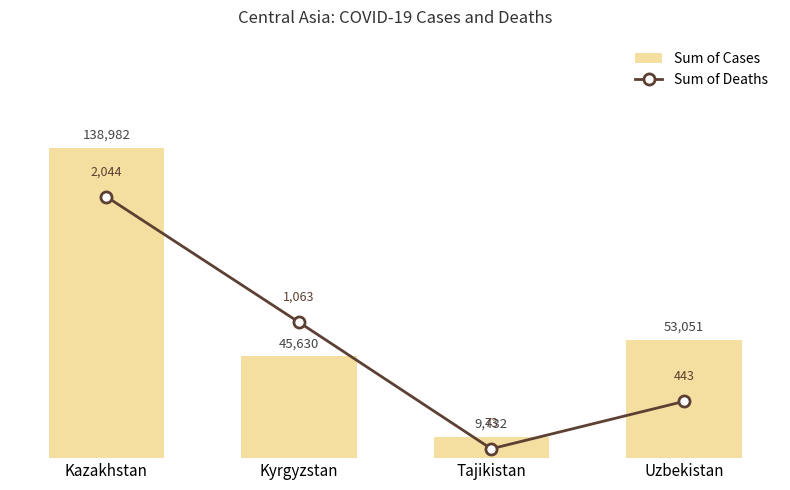

What are all the series names shown in the legend?

Sum of Cases, Sum of Deaths